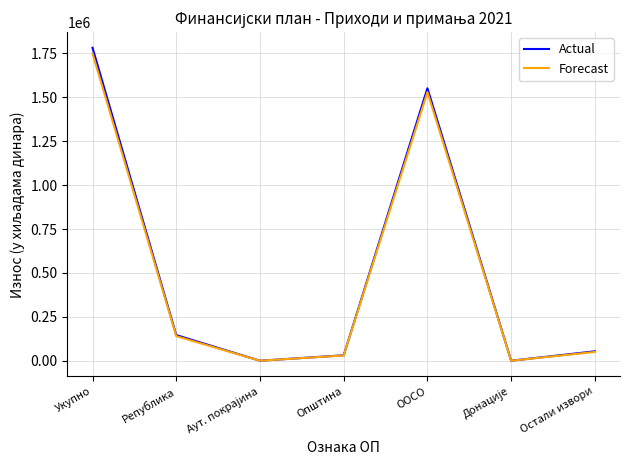

Is this an area chart (filled region under the line)?

No